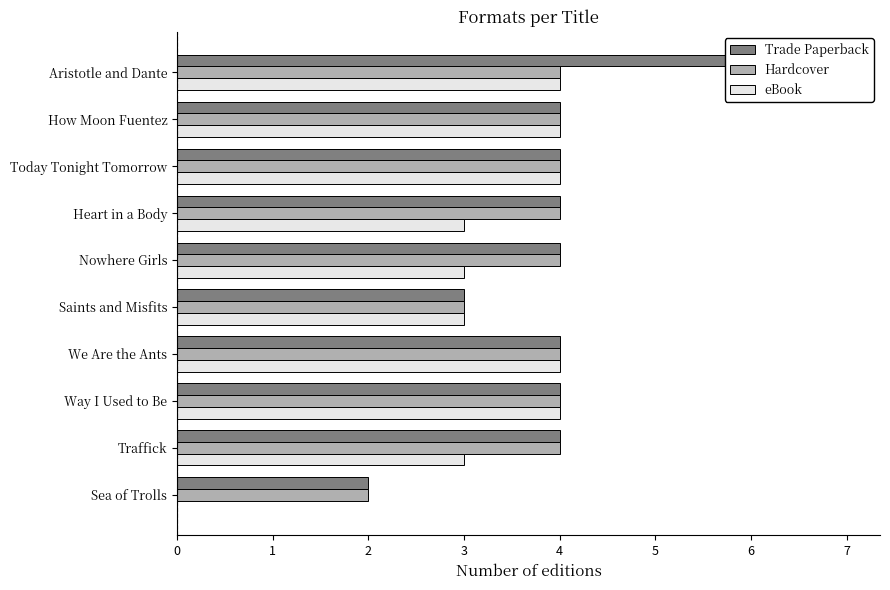

Are the bars grouped side by side (vs. stacked)?

Yes